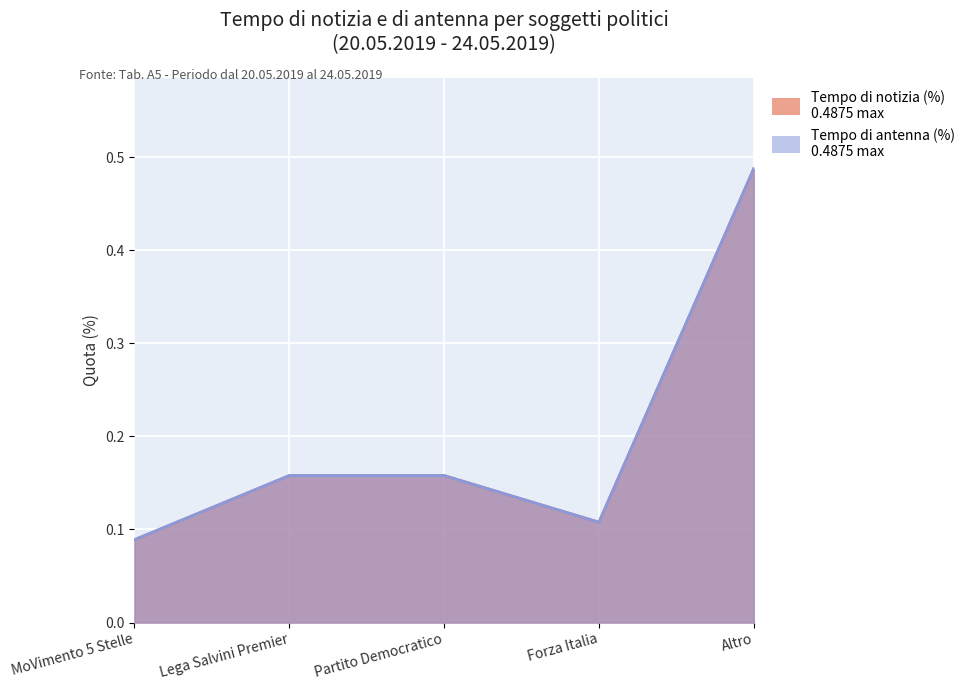

What is the minimum value shown in the chart?

0.1